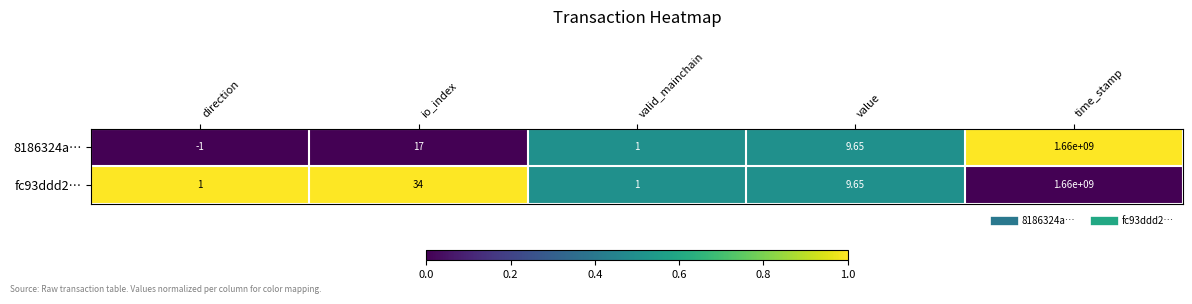

How many categories are shown in the chart?

5